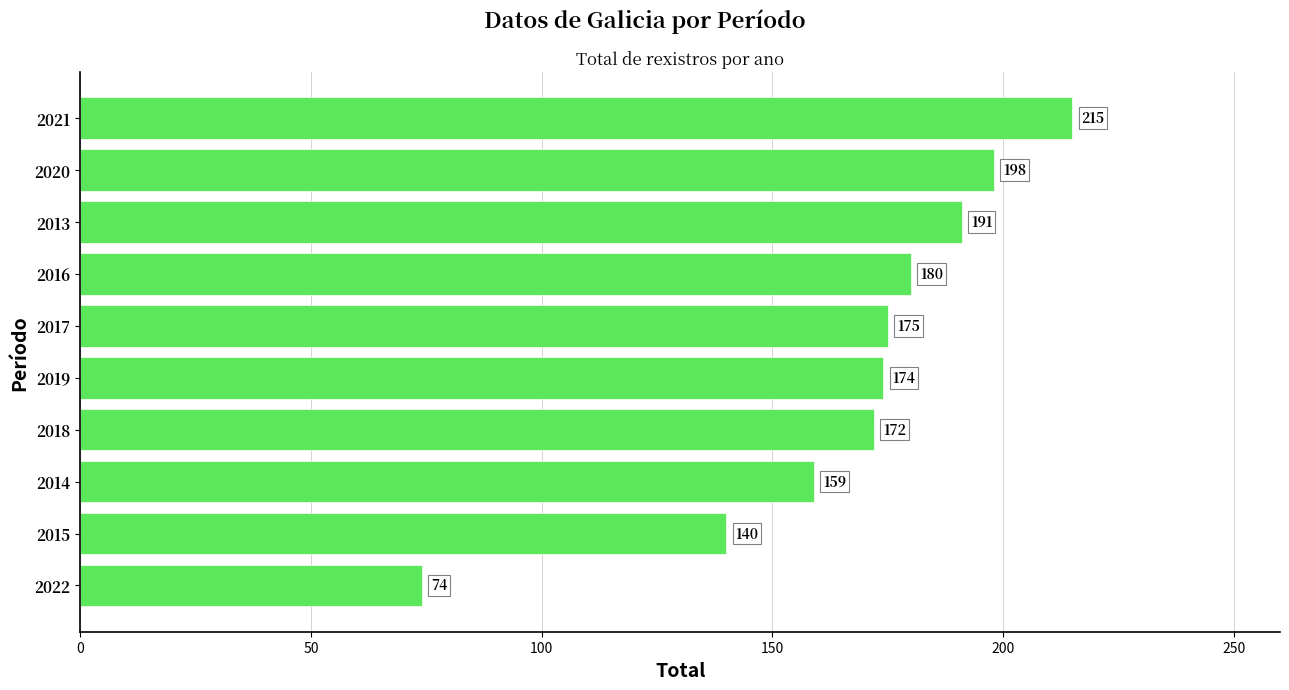

Does the chart contain stacked bars?

No